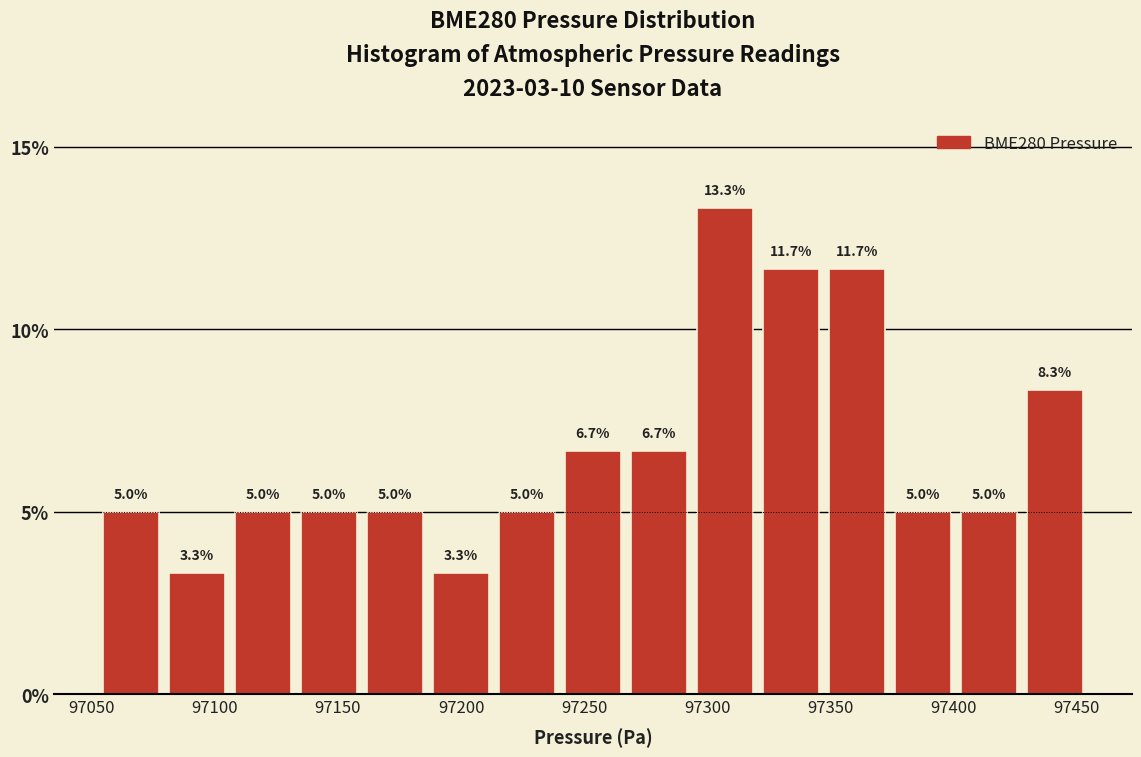

How tall is the bar that spans 97295 to 97320 on the x-axis? The bar edges are not printed on the chart, so give them approximately, as read against the axis.

13.3